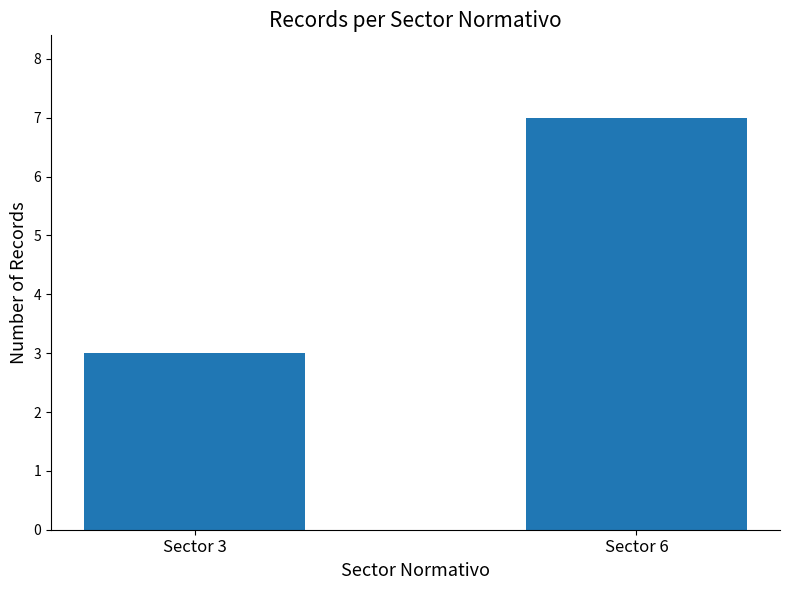

Are the bars grouped side by side (vs. stacked)?

No